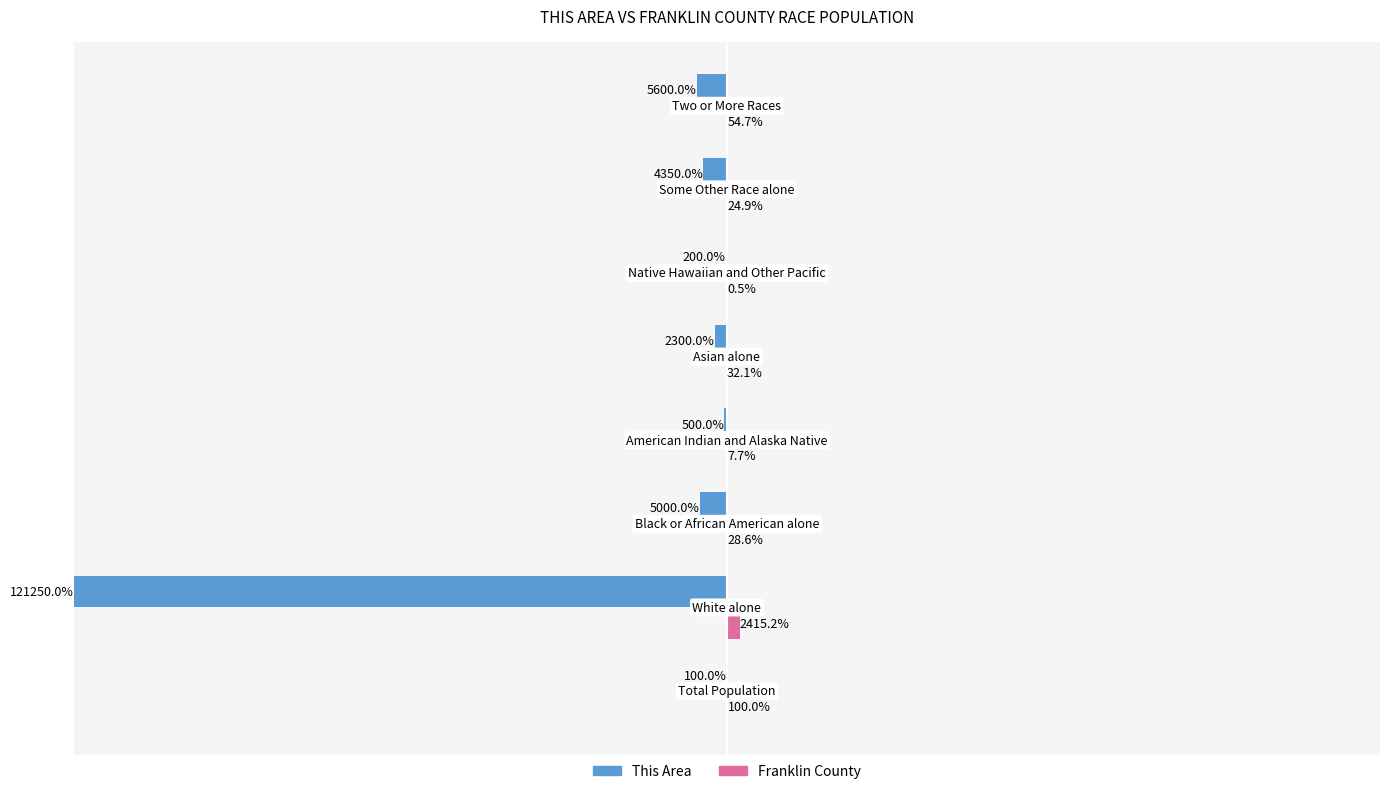

Count the number of data series in this chart.

2